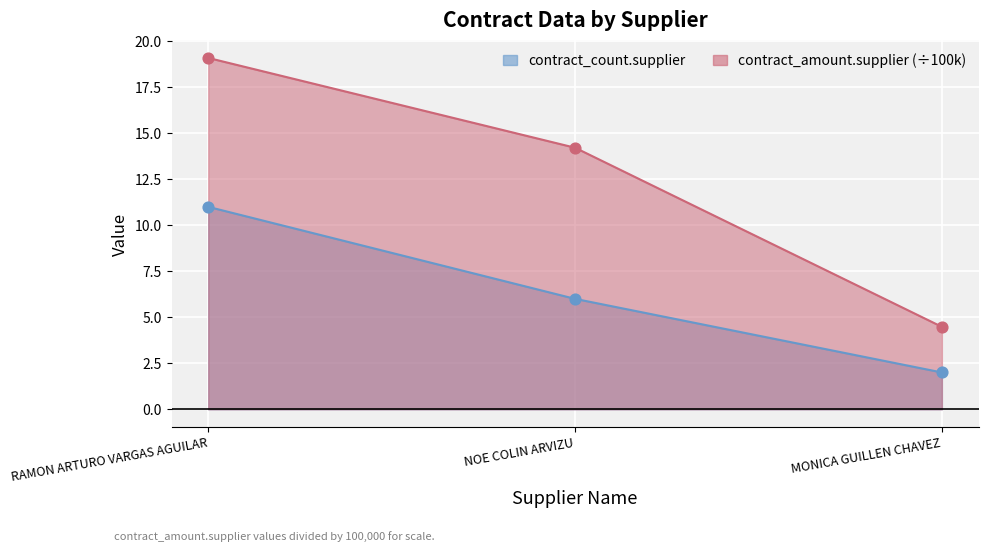

What are all the series names shown in the legend?

contract_count.supplier, contract_amount.supplier